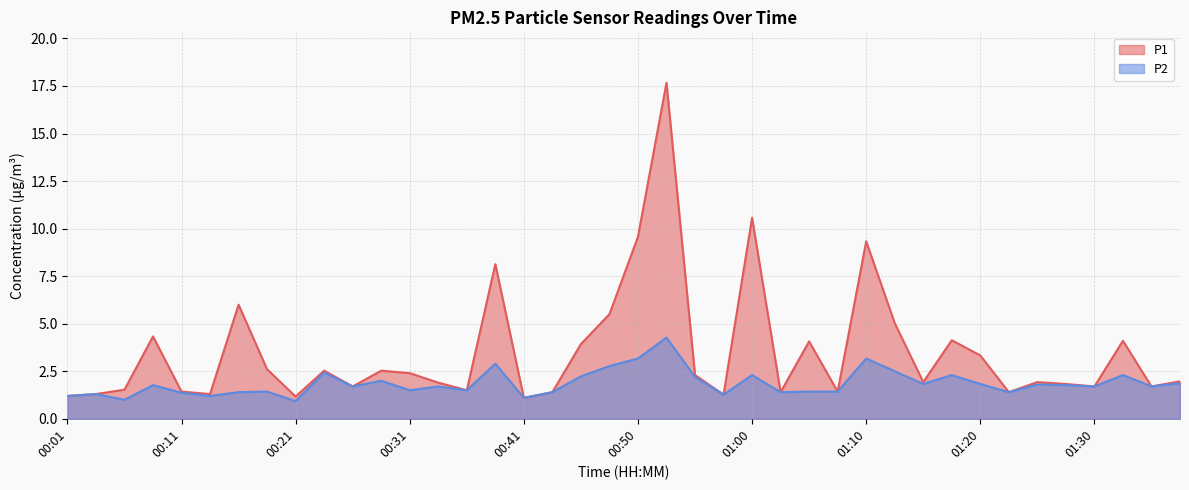

What is the label of the 28th point from the right?

00:31